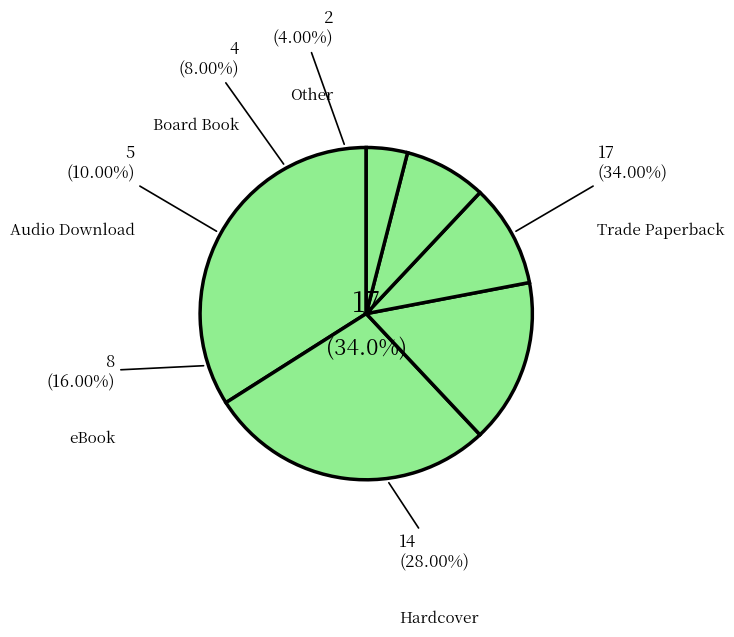

Is it true that Board Book is 20% of the pie?

False